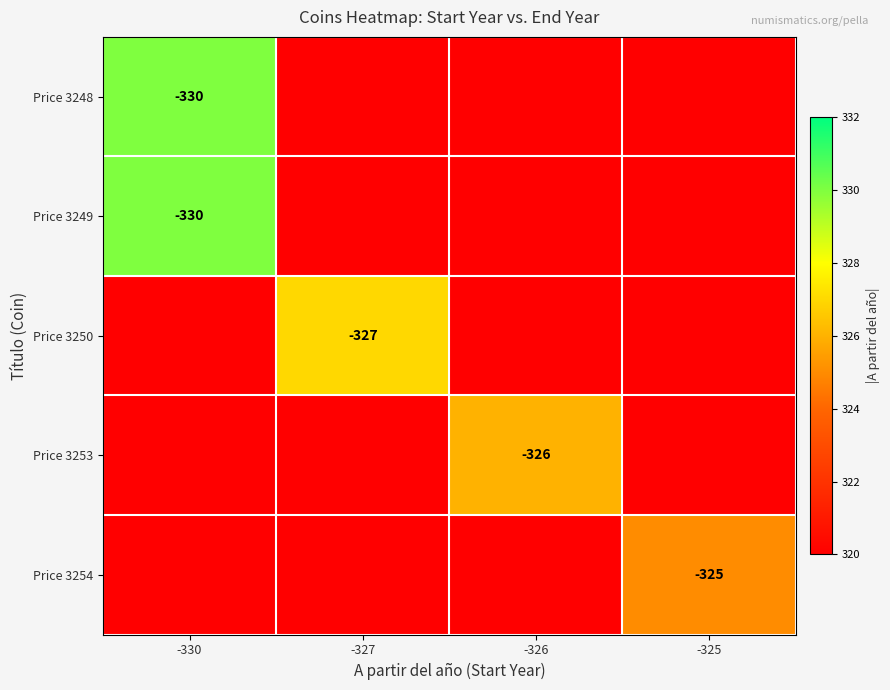

Is it true that Price 3254 equals 325 at -325?

True